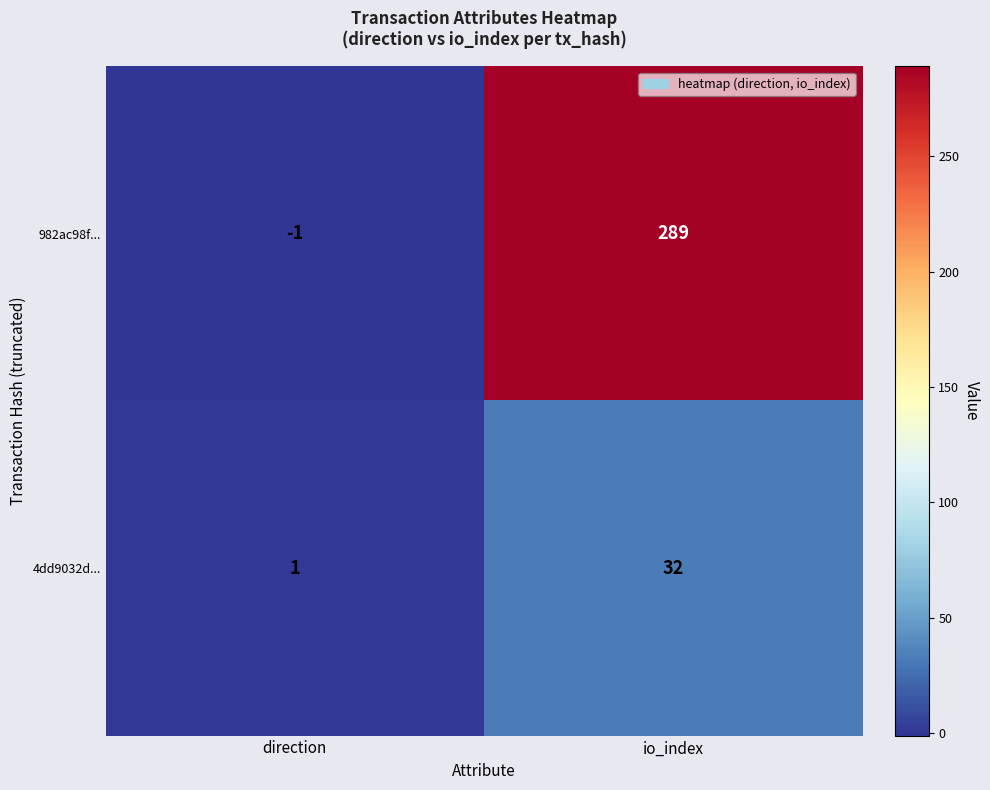

At how many categories does at least one series exceed 86?

1